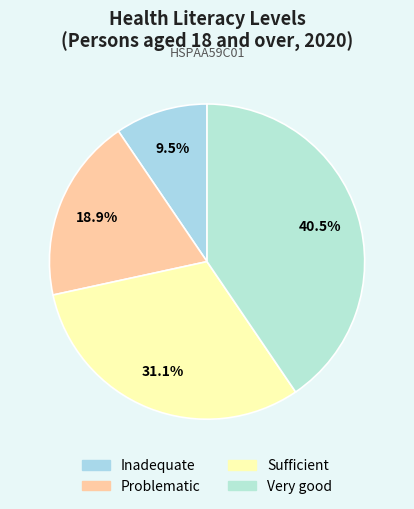

Is Inadequate the majority of the pie?

No